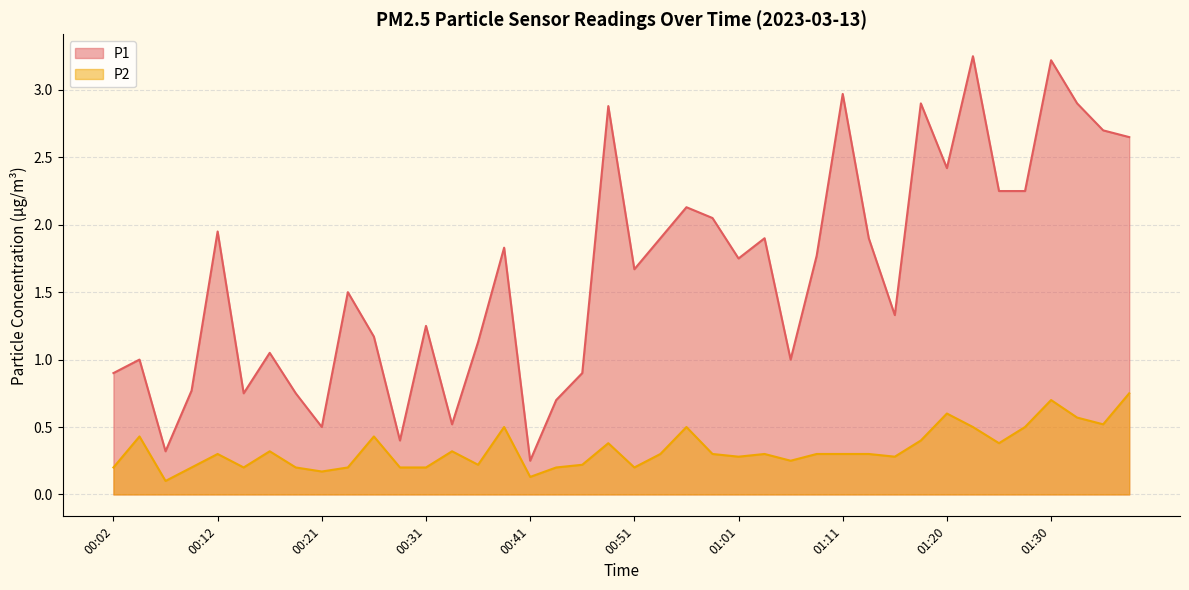

True or false: P2 and P1 cross at least once.

False